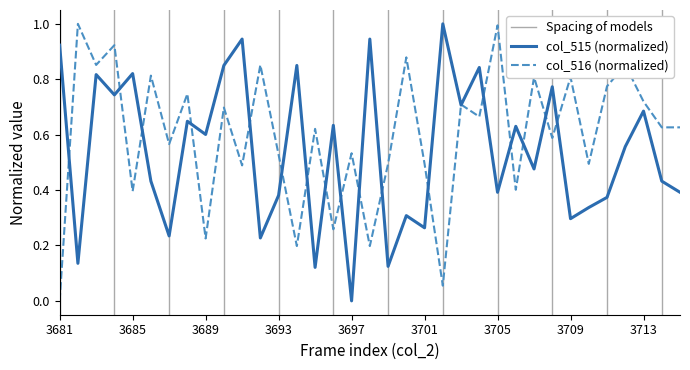

Which series has the largest total across all categories?

col_516 (normalized)